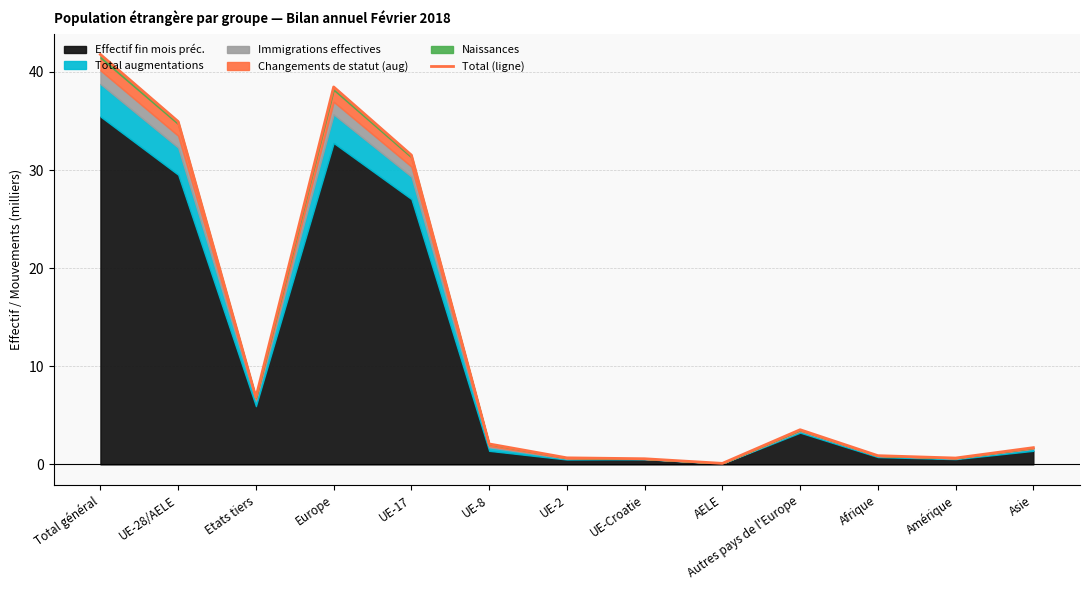

Reading left to right, list all the values displayed in this chart.

Total général=41.8	UE-28/AELE=34.9	Etats tiers=6.8	Europe=38.5	UE-17=31.5	UE-8=2.1	UE-2=0.7	UE-Croatie=0.6	AELE=0.1	Autres pays de l'Europe=3.5	Afrique=0.9	Amérique=0.6	Asie=1.7